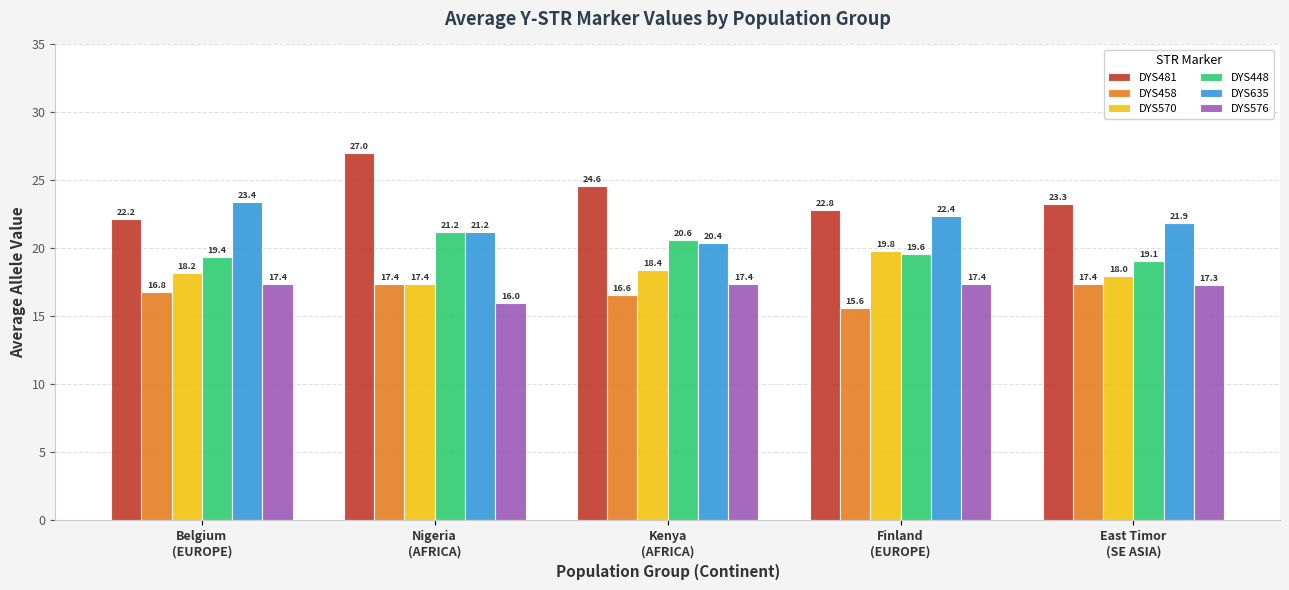

What is the label of the 4th bar from the left?

Finland
(EUROPE)